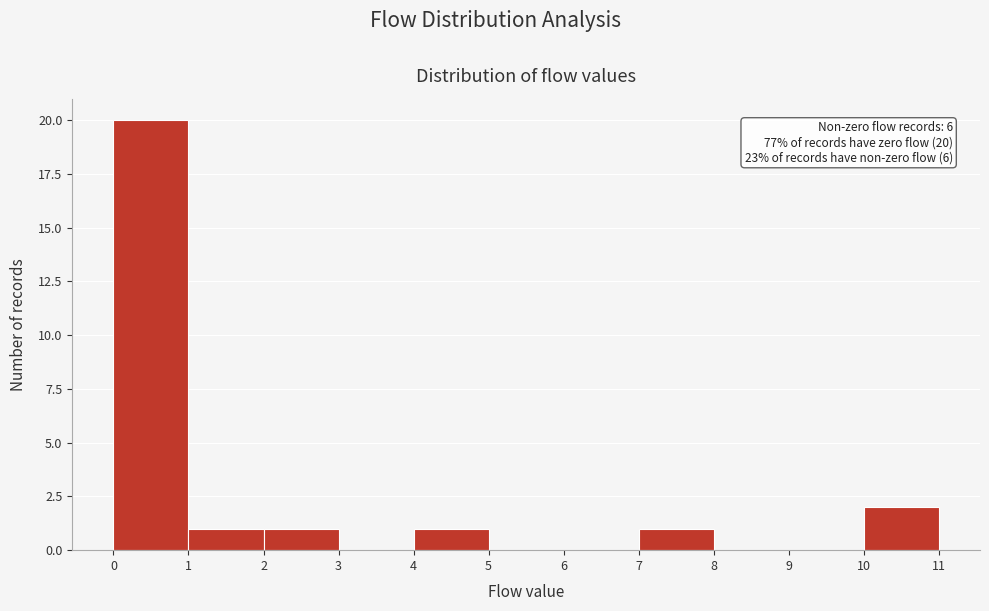

Which range on the x-axis has the tallest bar?

0 to 1